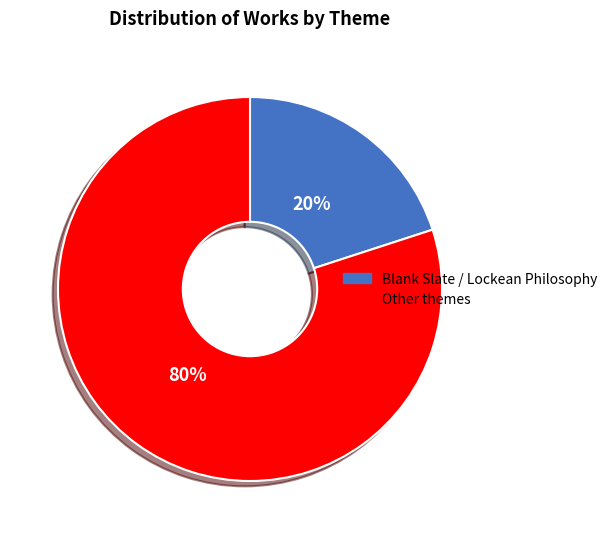

Which slice is the largest?

Other themes